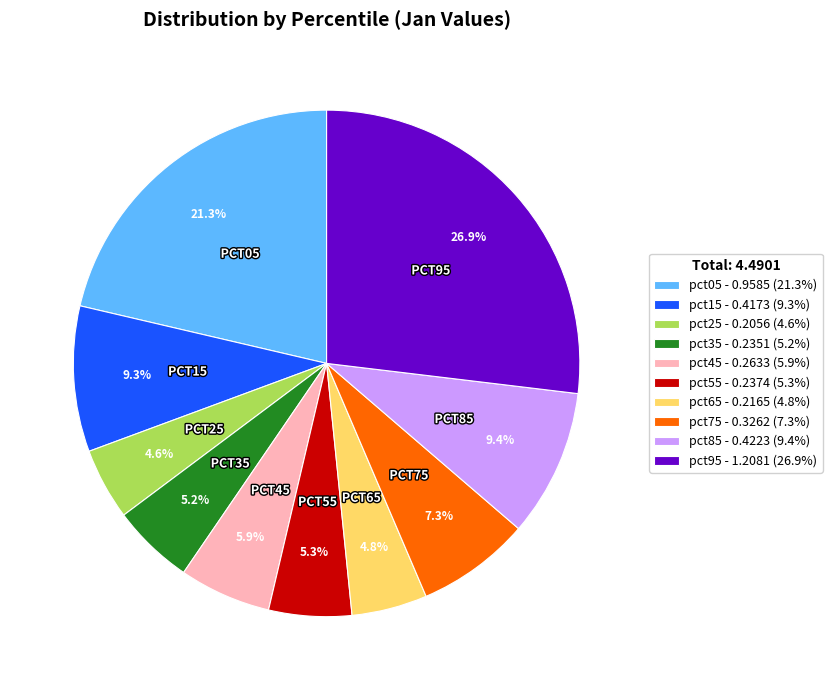

Is there any slice that represents more than half of the pie?

No